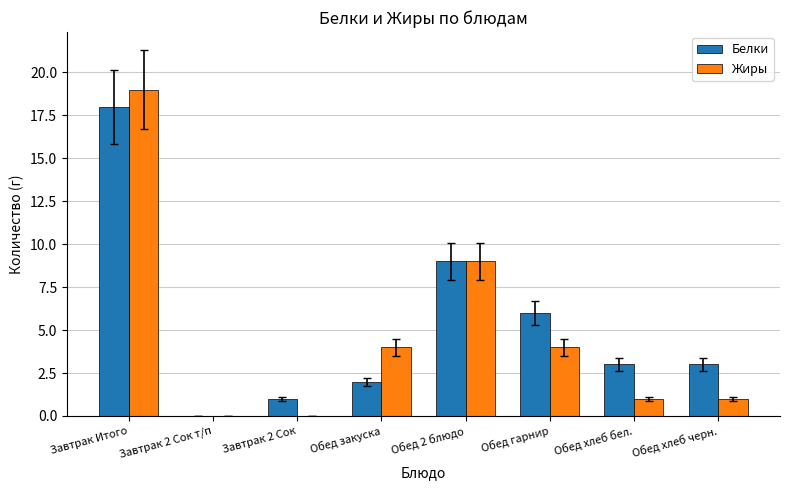

Are the bars horizontal?

No